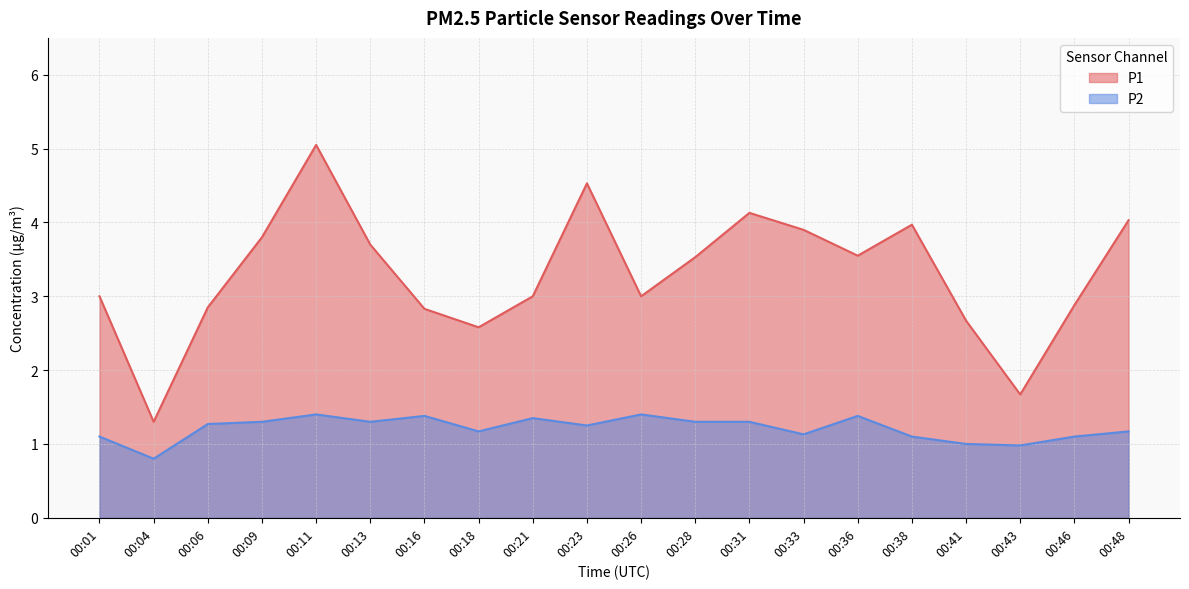

Which series changed the most between 00:23 and 00:46?

P1